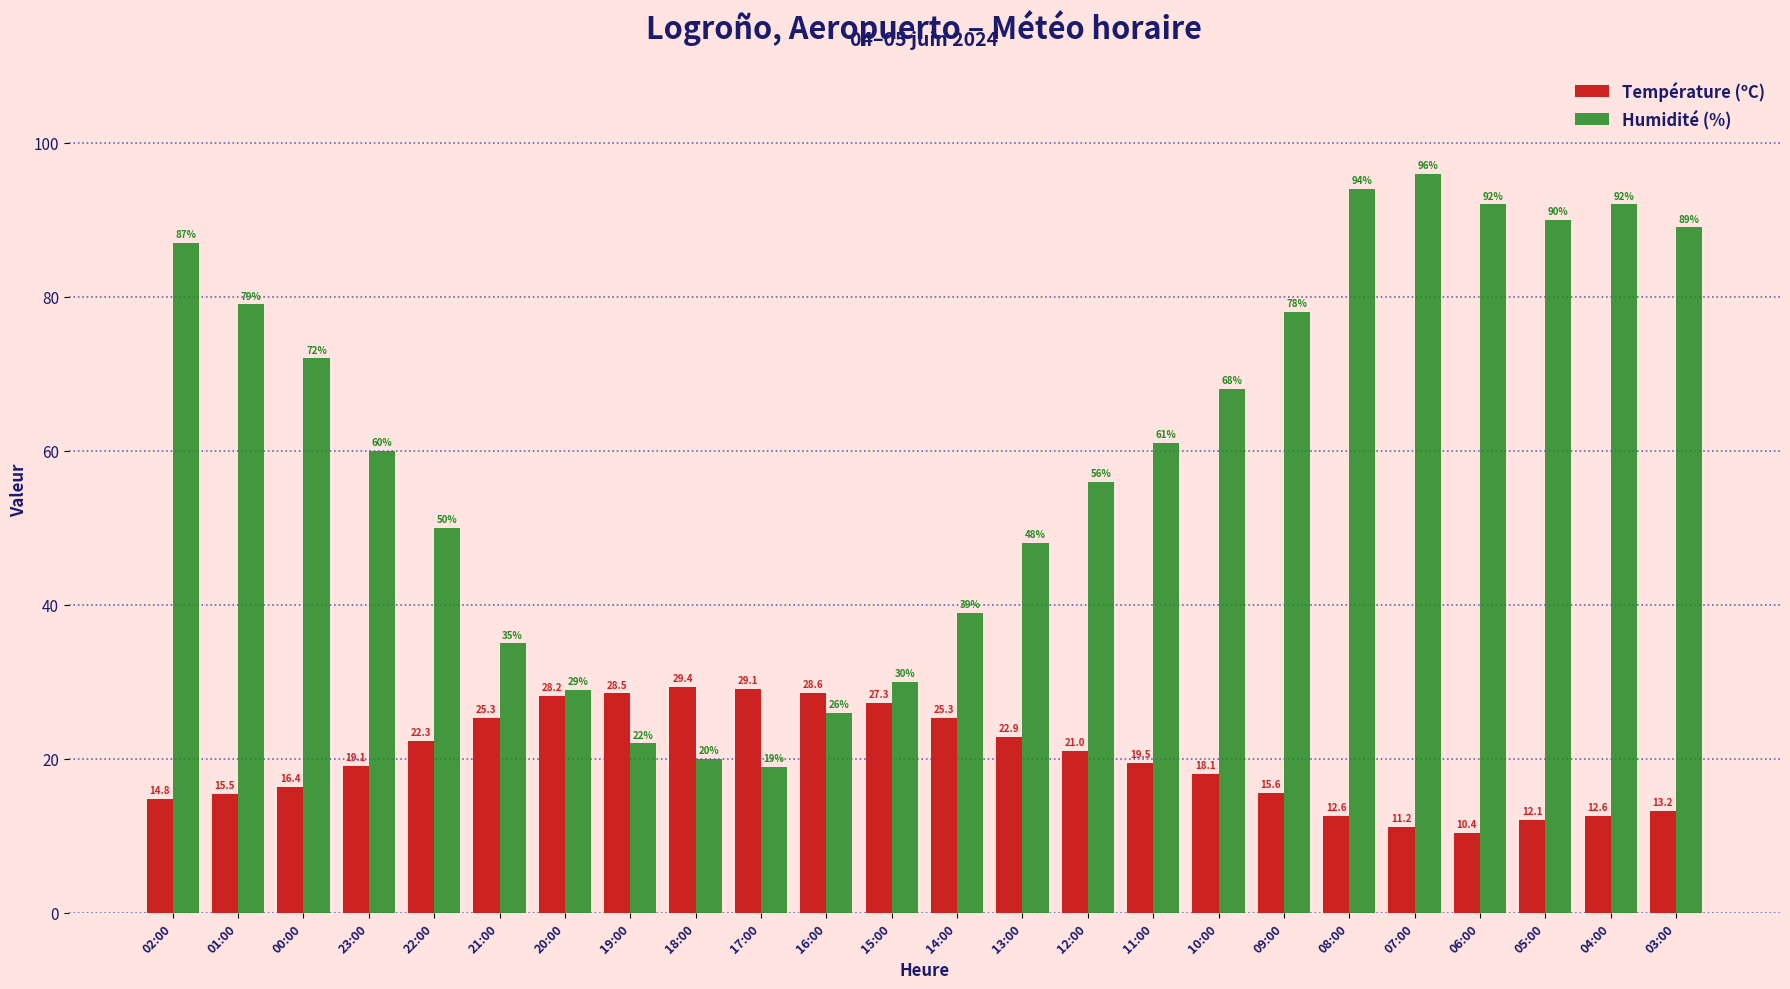

List the series in order of their peak value, highest first.

Humidité (%), Température (ºC)